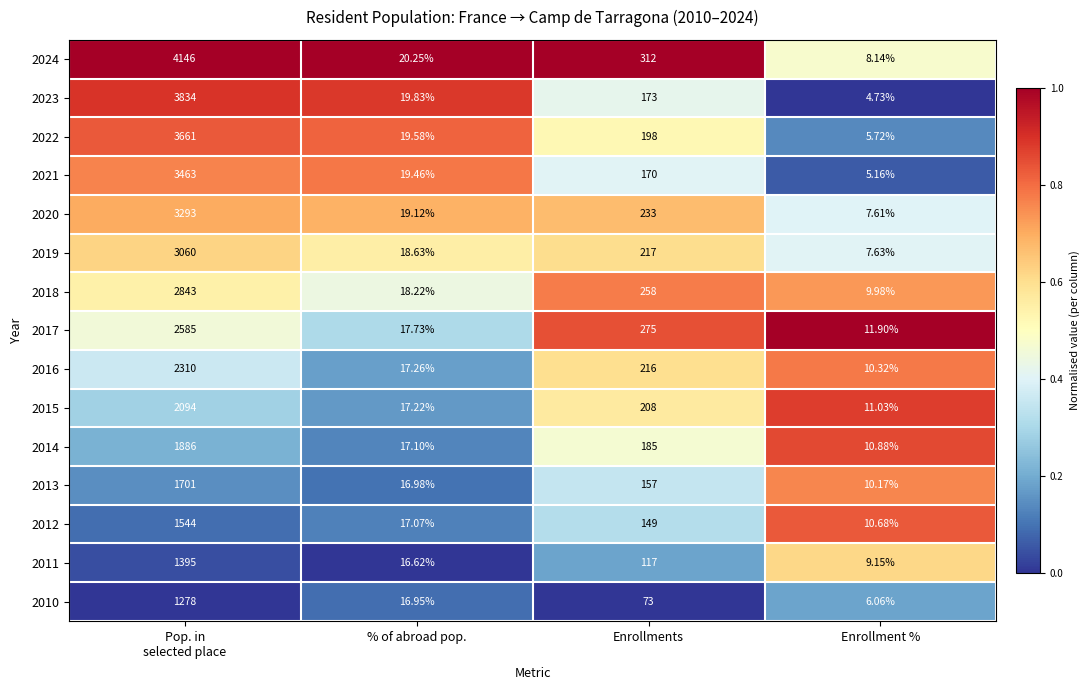

What is the difference between the highest and lowest values at Enrollment %?

7.2